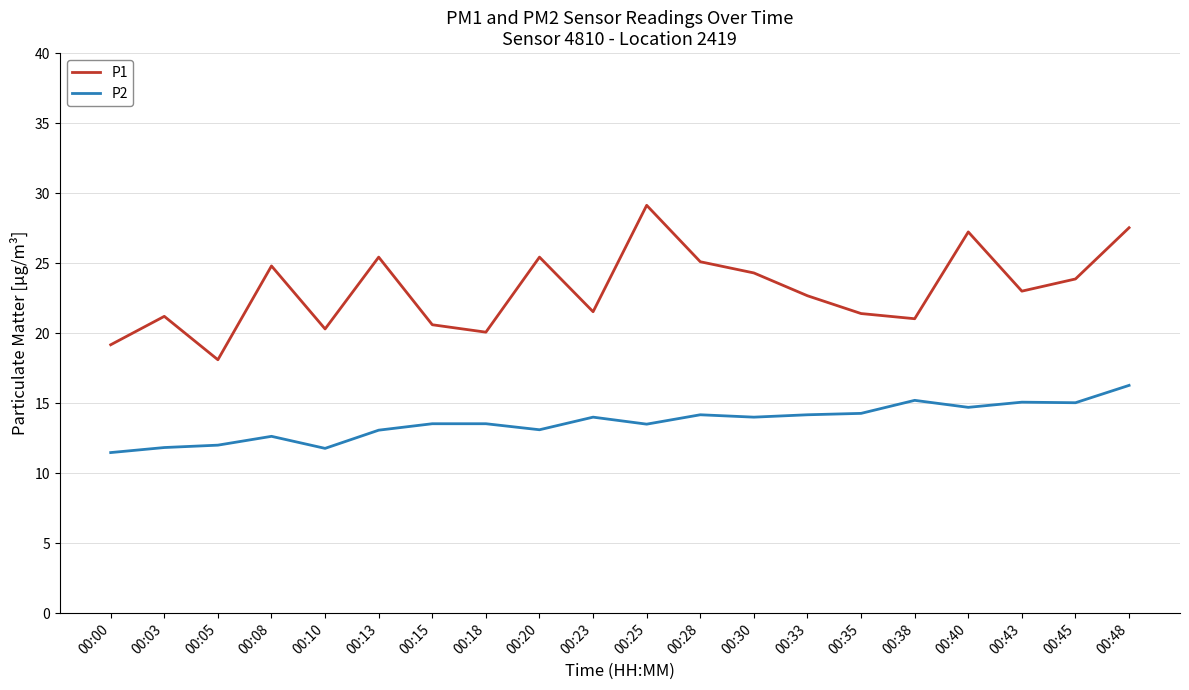

At which label is P1 closest to 23?

00:43